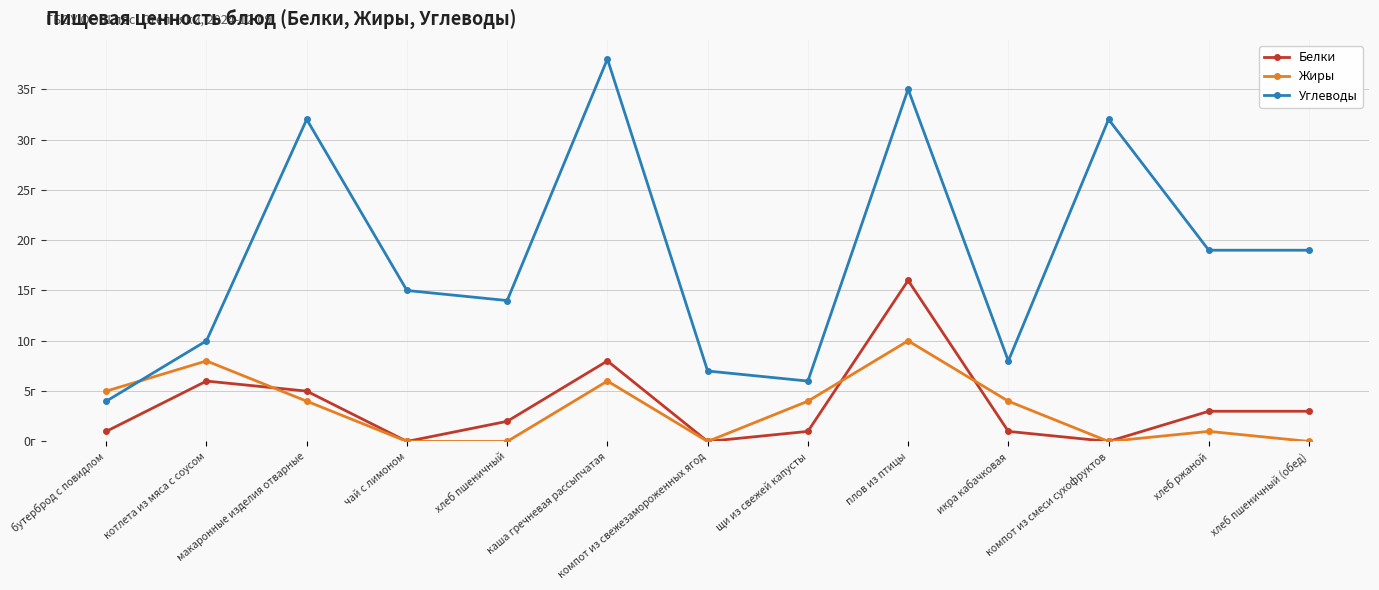

Which category has the lowest value in the Белки series?

чай с лимоном